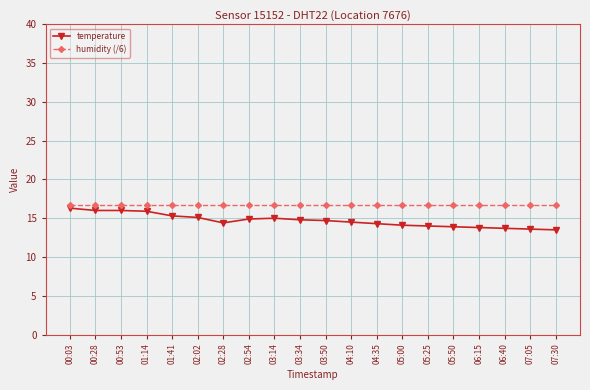

How many series are shown in this chart?

2